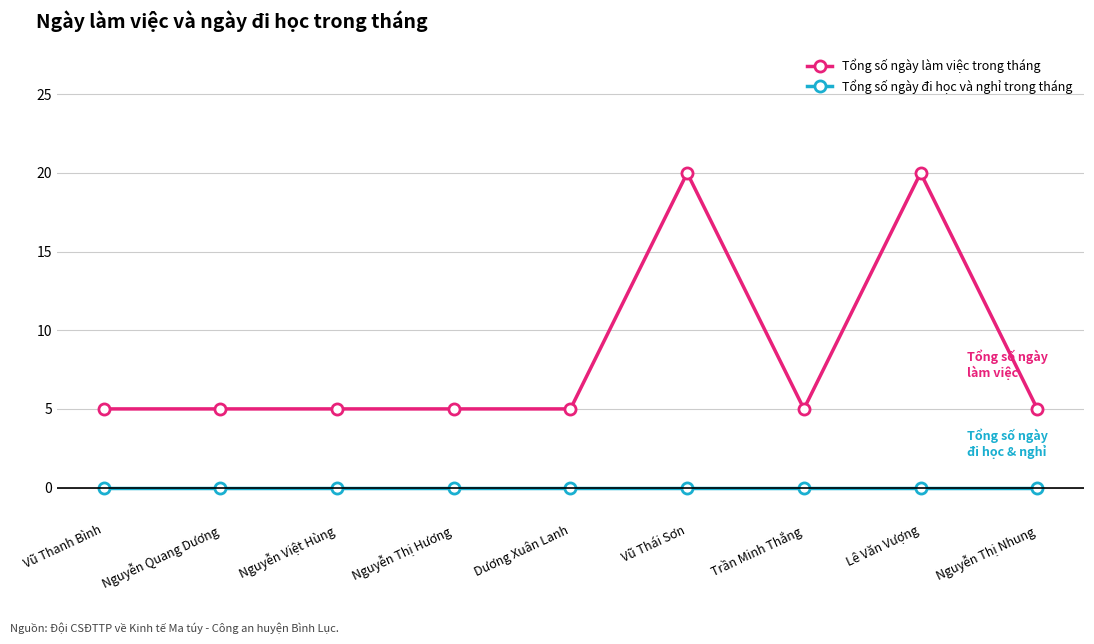

At how many categories does at least one series exceed 19?

2